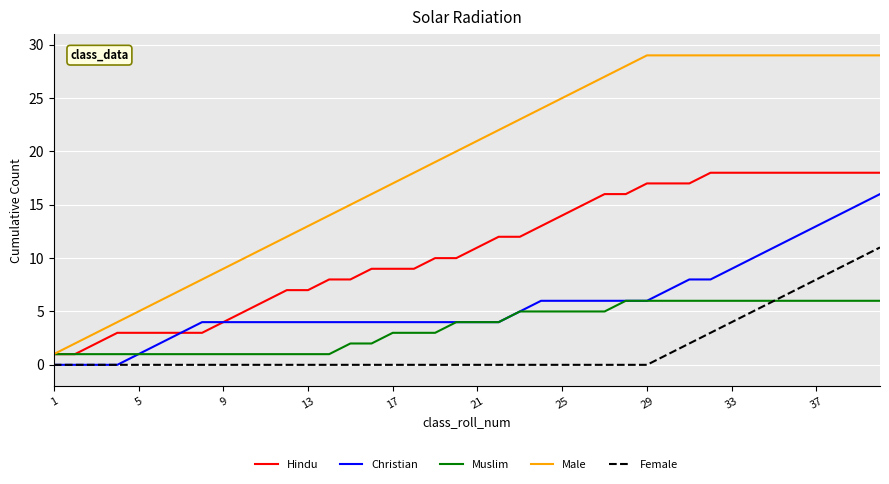

Rank the series by their maximum value, from highest to lowest.

Male, Hindu, Christian, Female, Muslim